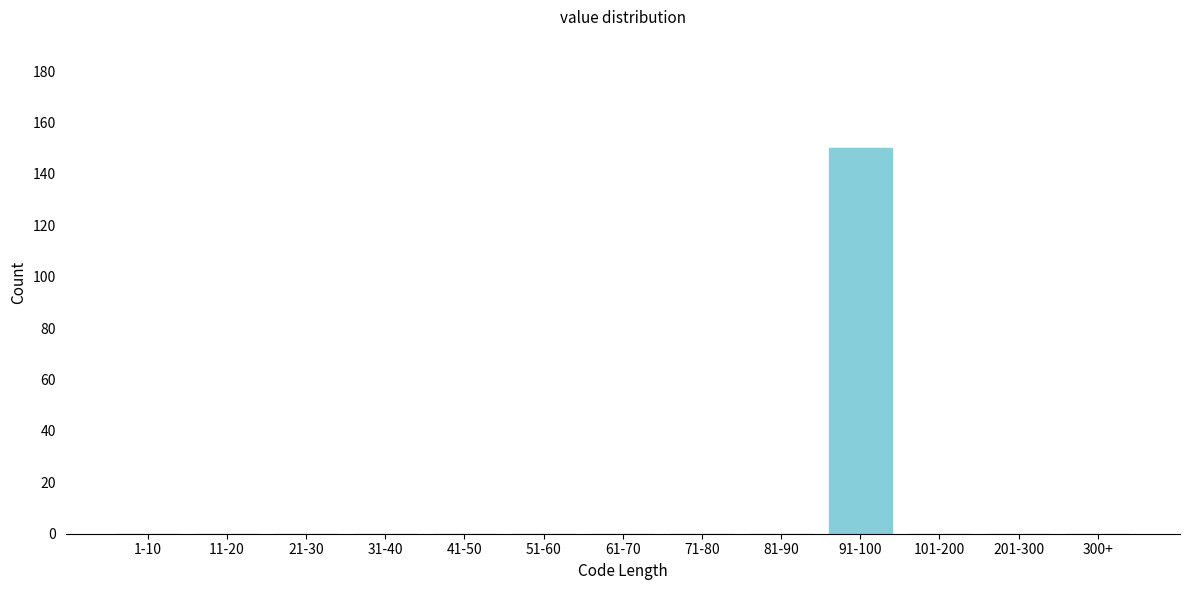

Reading left to right, what are all the values shown in this chart?

1-10=0	11-20=0	21-30=0	31-40=0	41-50=0	51-60=0	61-70=0	71-80=0	81-90=0	91-100=150	101-200=0	201-300=0	300+=0